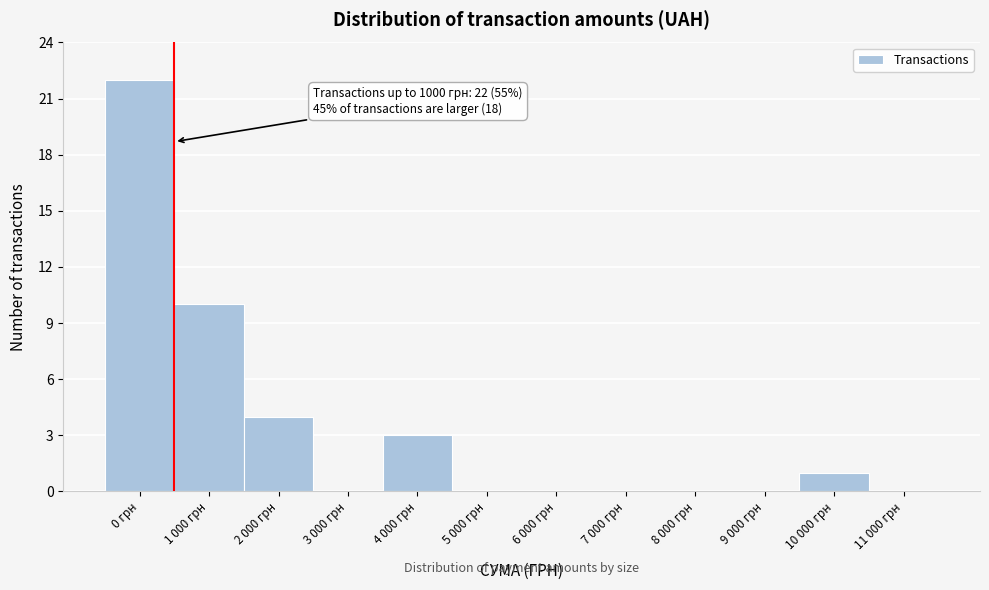

Reading right to left, list all the values displayed in this chart.

11 000 грн=0	10 000 грн=1	9 000 грн=0	8 000 грн=0	7 000 грн=0	6 000 грн=0	5 000 грн=0	4 000 грн=3	3 000 грн=0	2 000 грн=4	1 000 грн=10	0 грн=22